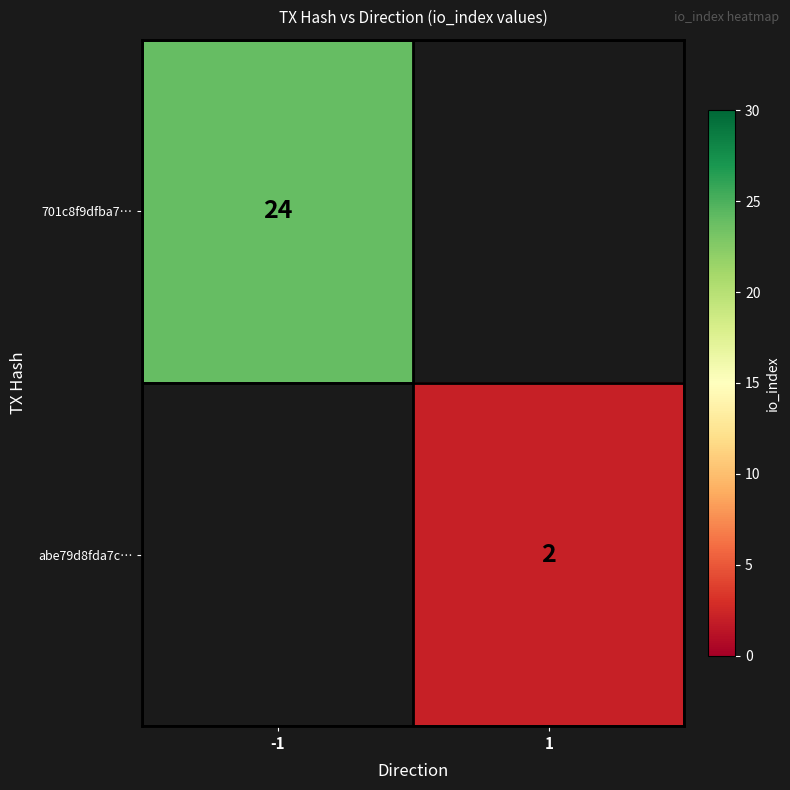

The 701c8f9dfba7… series shows 41 at -1. True or false?

False